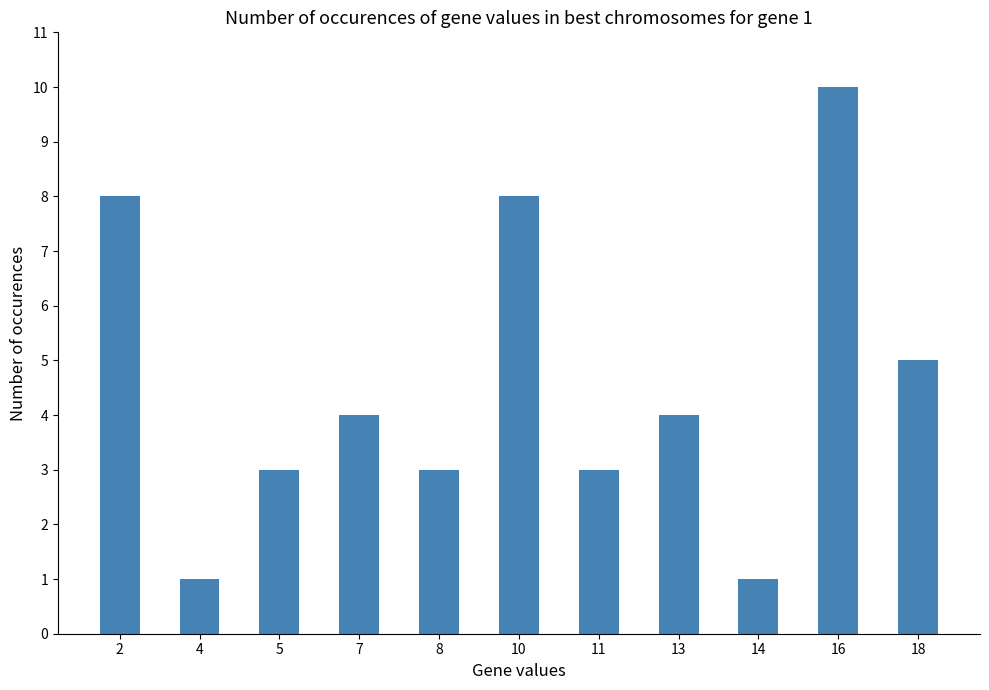

Reading left to right, extract all data points from this chart.

8	1	3	4	3	8	3	4	1	10	5